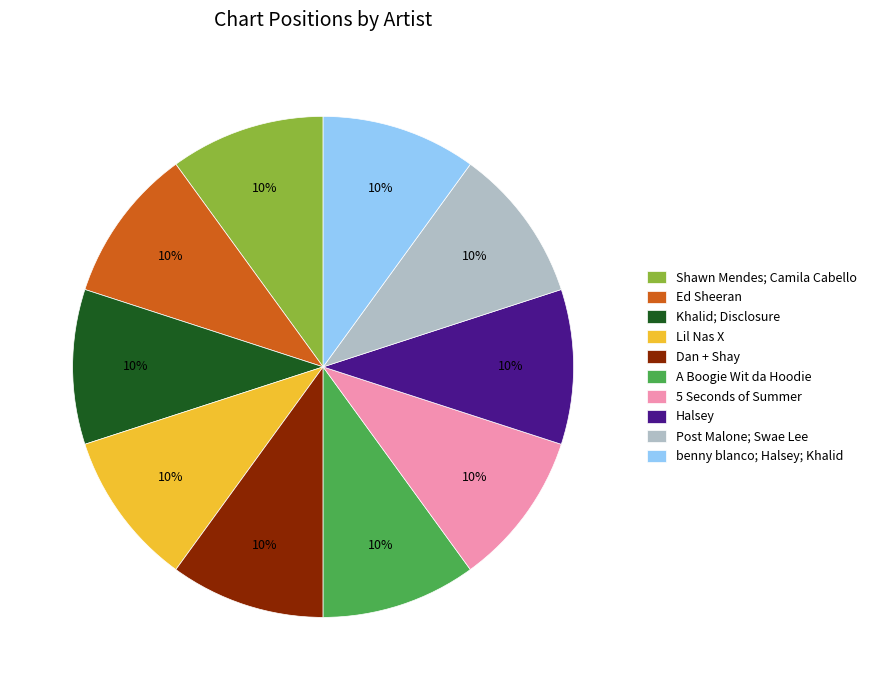

How many segments does this pie chart have?

10